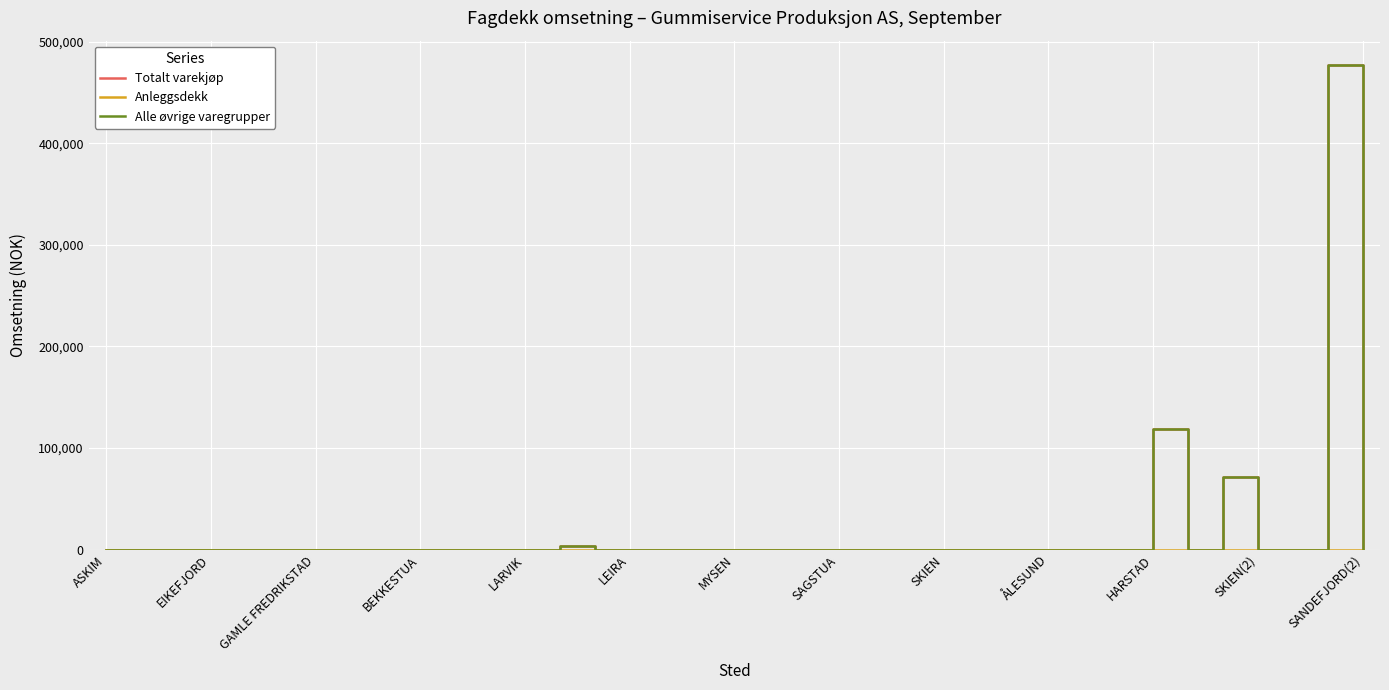

Does the chart have visible grid lines?

Yes